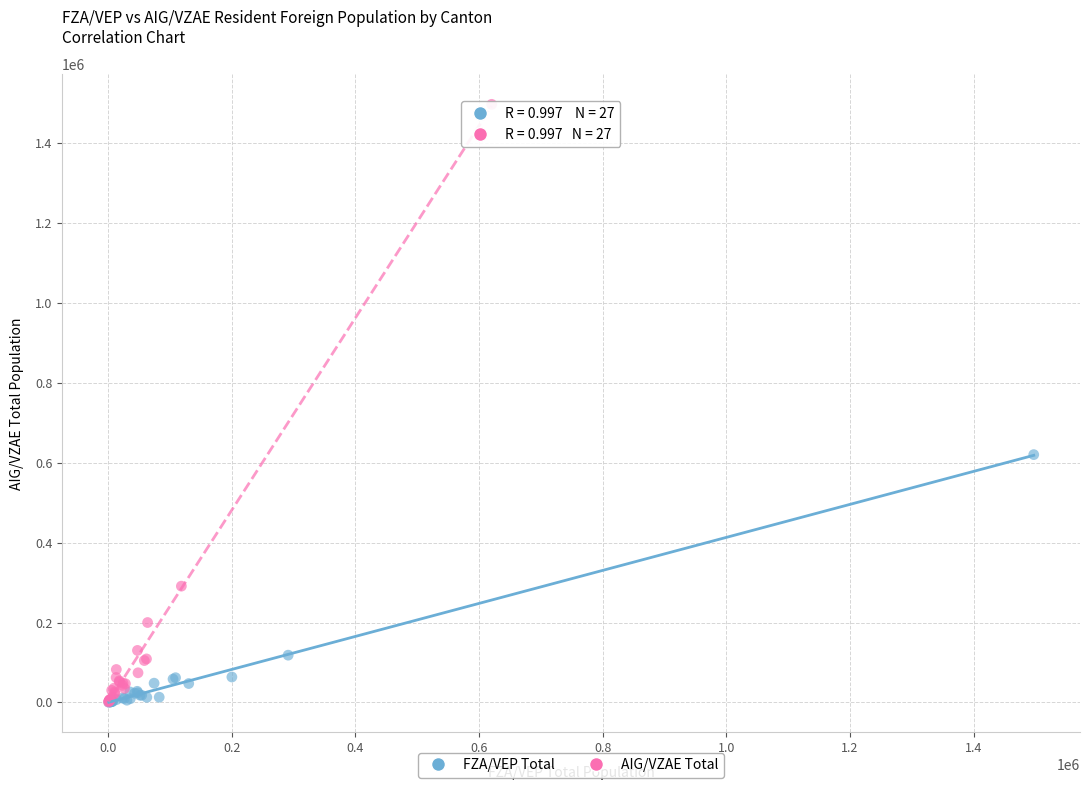

Which series has the largest Y range (max minus min)?

AIG/VZAE Total